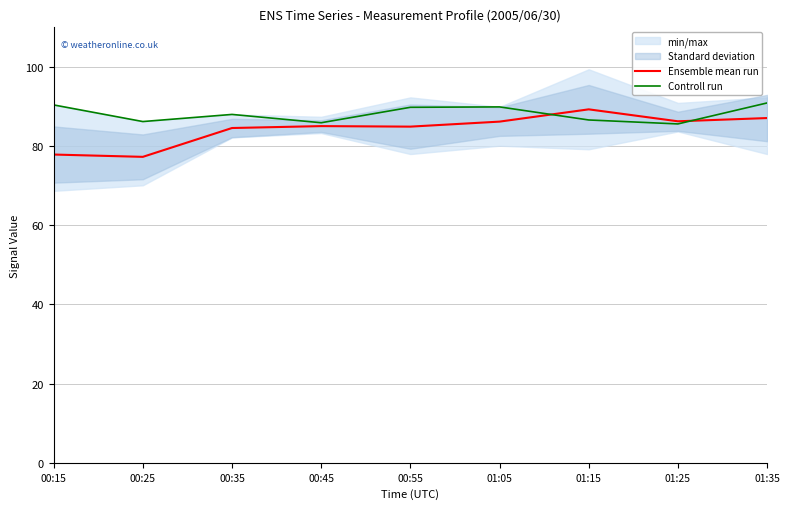

At which category is the sum across all series the highest?

01:35